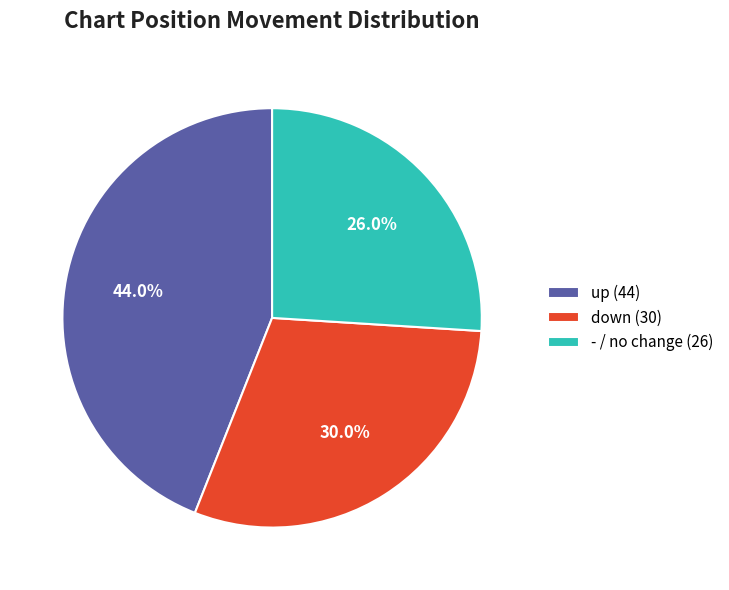

Is it true that down is 23% of the pie?

False